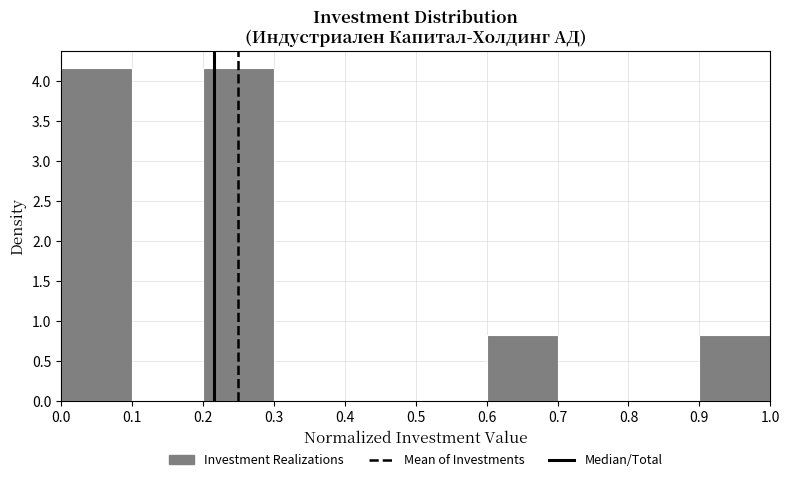

Reading left to right, list every bar in this chart as the range it spans on the x-axis followed by its height. Neither the bar edges nor the heights are printed on the chart, so give them approximately, as read against the axes.

0.0 to 0.1: 4.15
0.1 to 0.2: 0
0.2 to 0.3: 4.15
0.3 to 0.4: 0
0.4 to 0.5: 0
0.5 to 0.6: 0
0.6 to 0.7: 0.85
0.7 to 0.8: 0
0.8 to 0.9: 0
0.9 to 1.0: 0.85